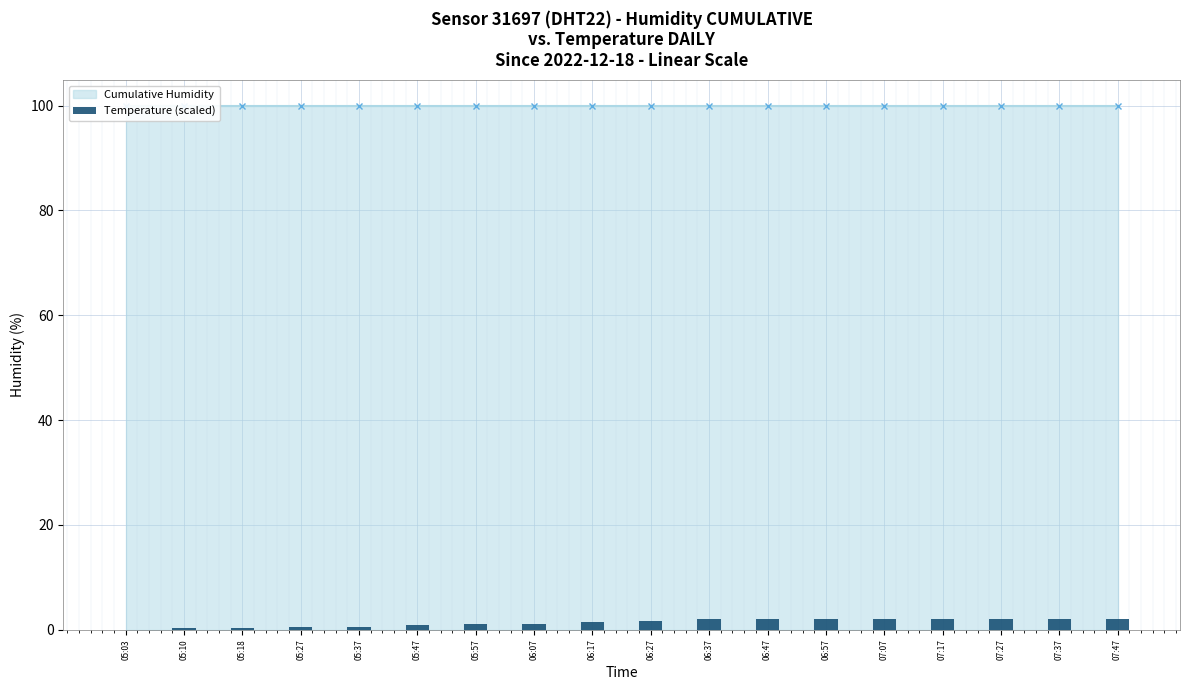

The chart shows a value of 2.0 at 07:27. True or false?

True